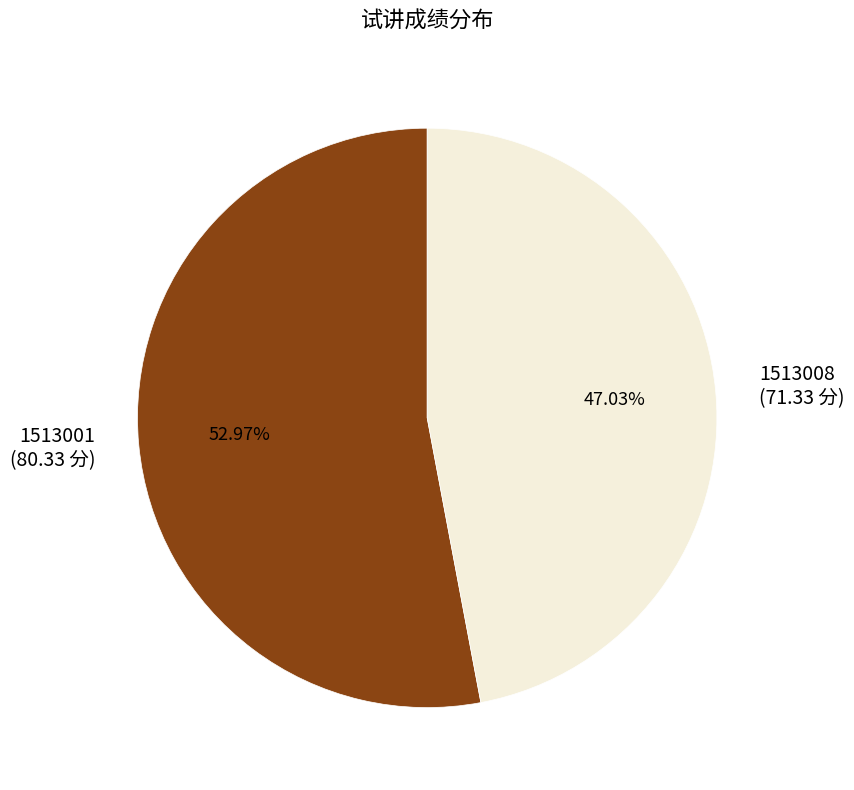

To the nearest percent, what percentage of the pie is 1513001?

53%